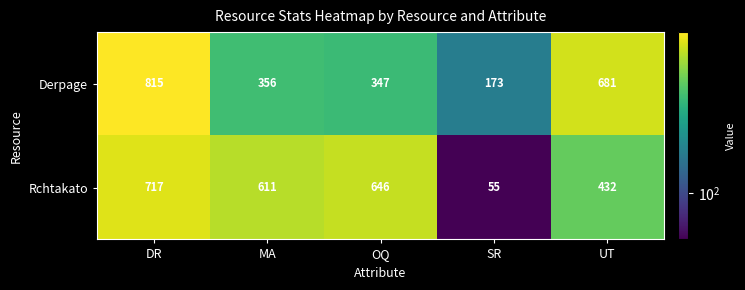

What is the sum of all Rchtakato values?

2461